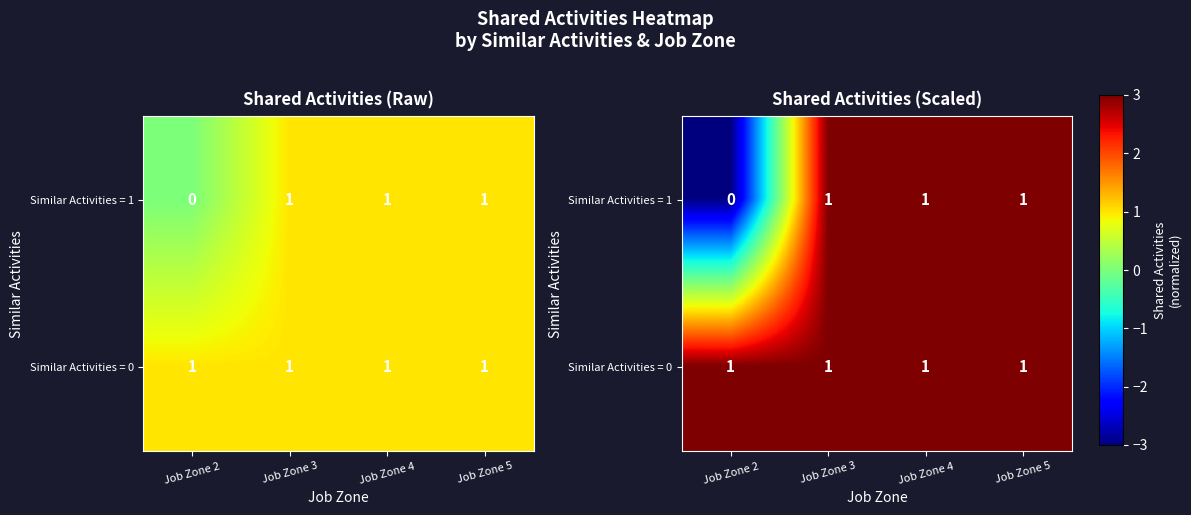

Which category has the lowest value in the Similar Activities = 0 series?

Job Zone 2